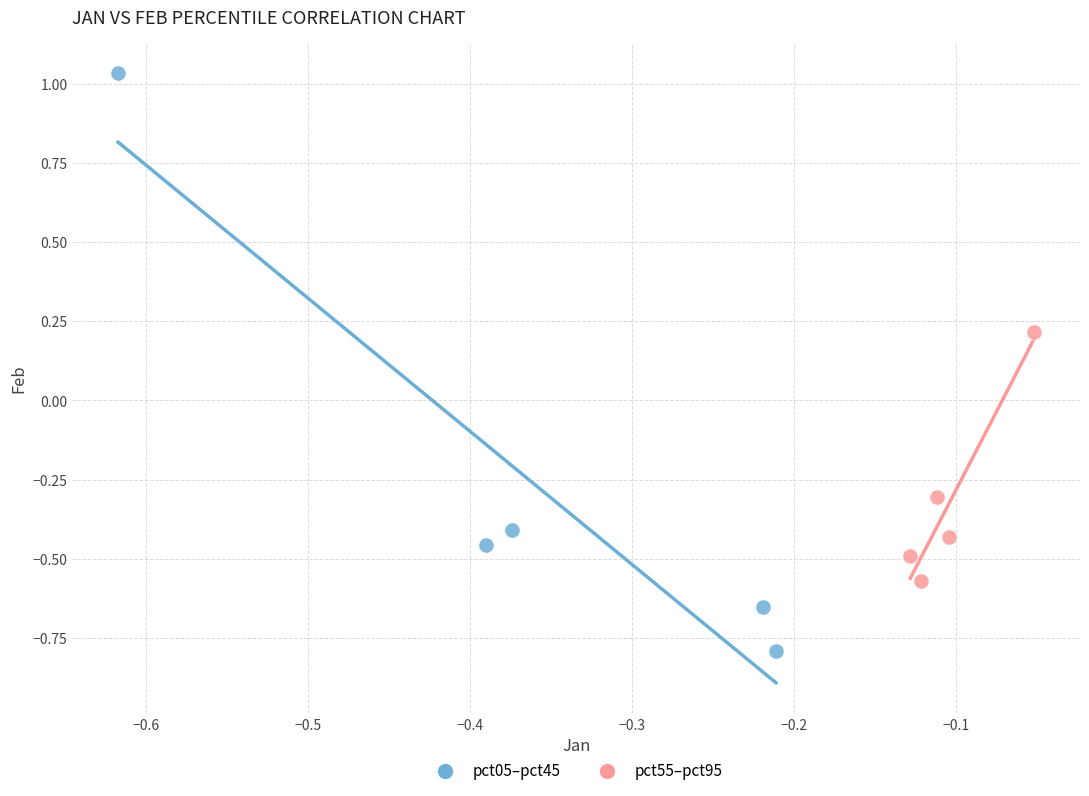

Which series contains the lowest Y value?

pct05–pct45